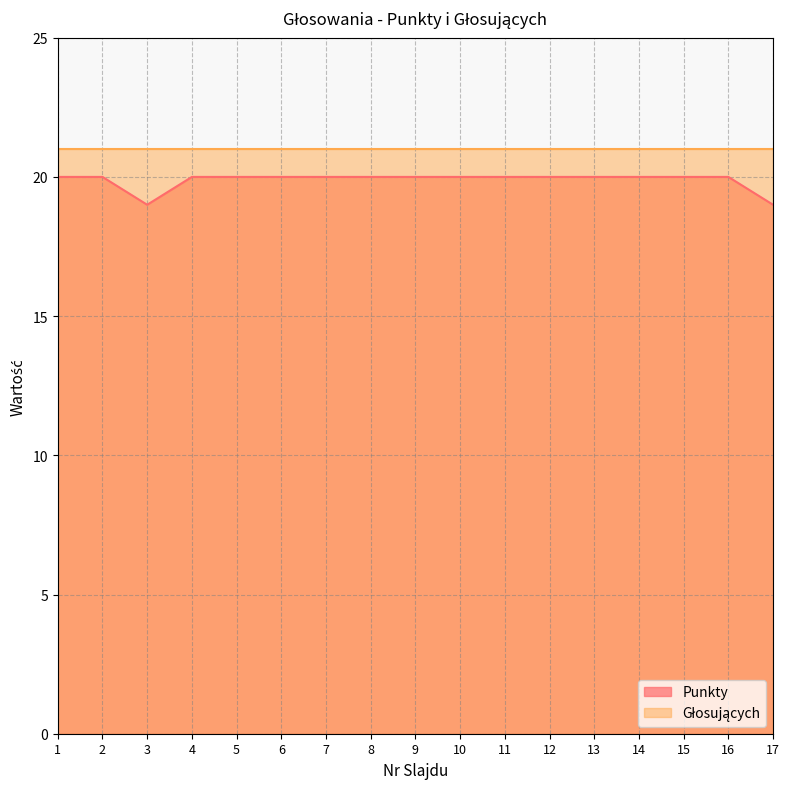

What is the difference between the maximum and second lowest values?

1